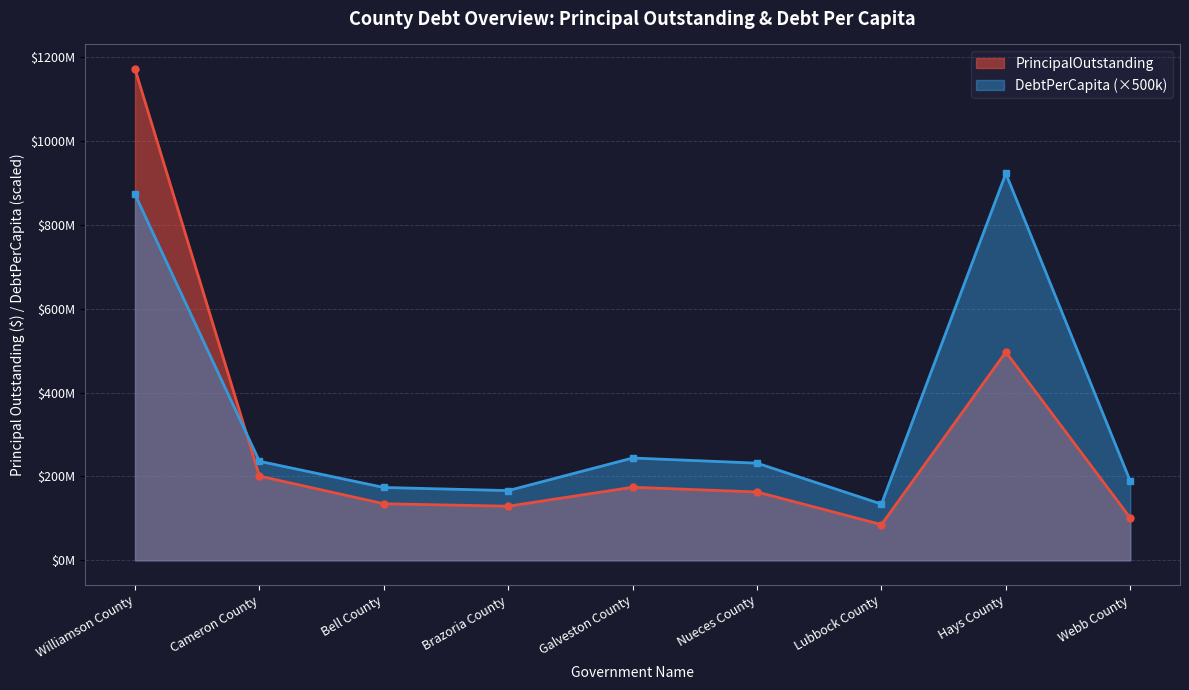

What is the difference between the maximum and minimum values in the PrincipalOutstanding series?

1086590000.0